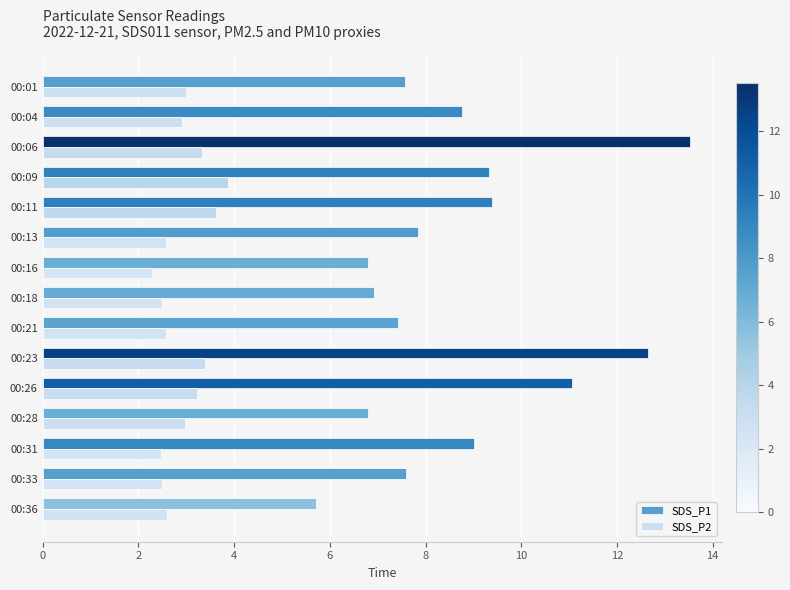

What is the sum of the SDS_P2 values at 00:21 and 00:13?

5.2